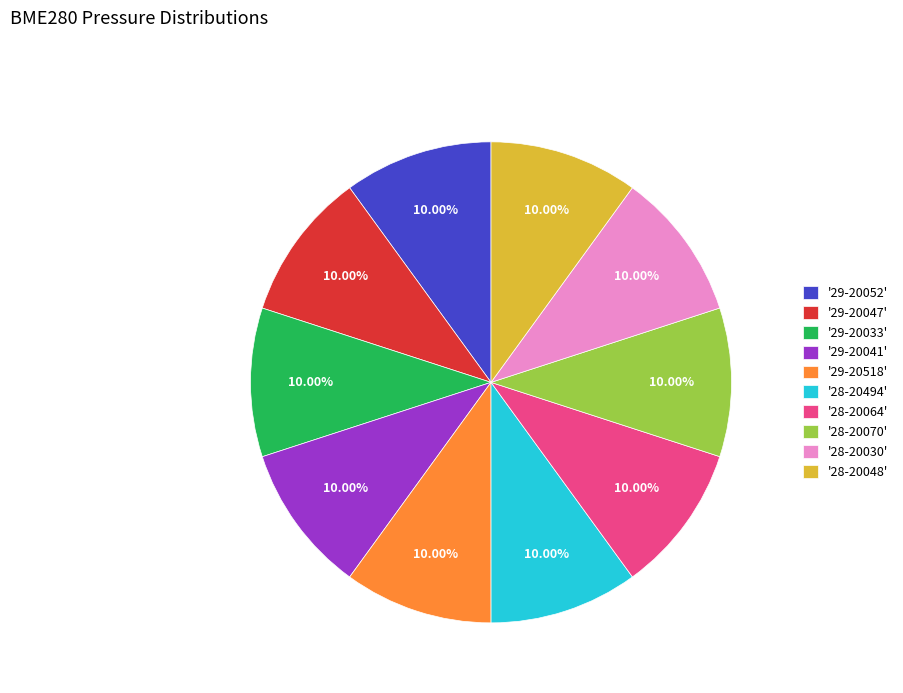

How many segments does this pie chart have?

10